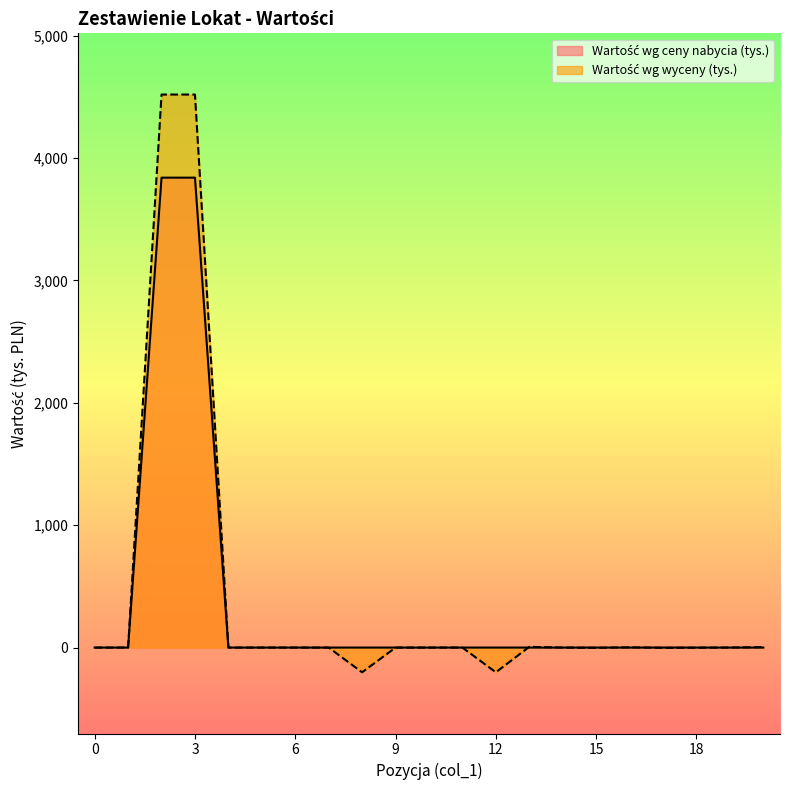

Rank the series by their maximum value, from highest to lowest.

Wartość wg wyceny (tys.), Wartość wg ceny nabycia (tys.)